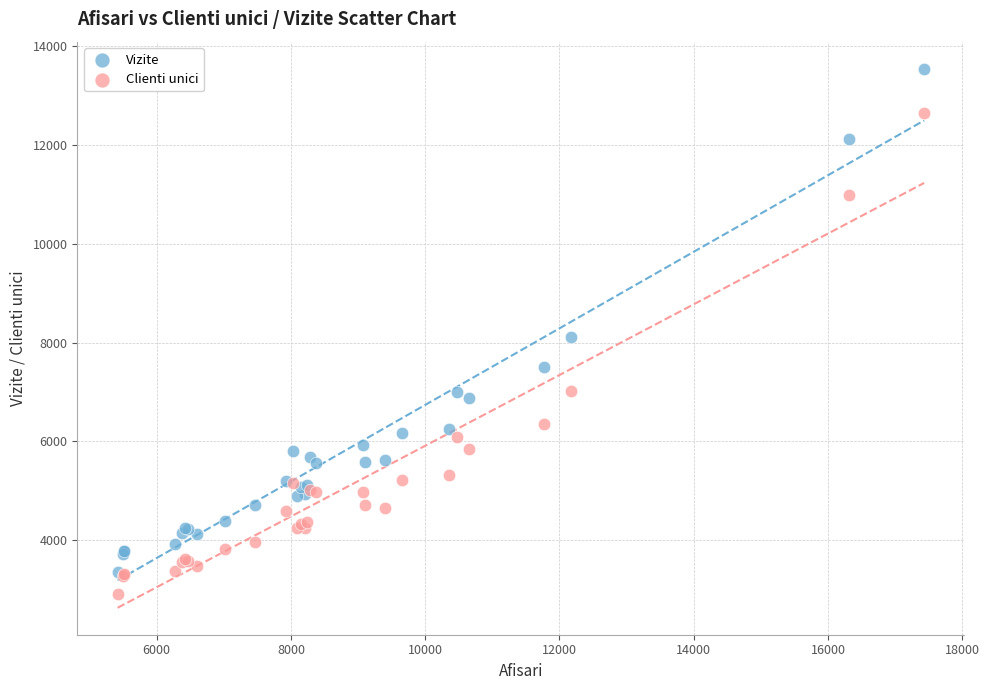

In the Vizite series, what Y value is closest to 8448?

8123